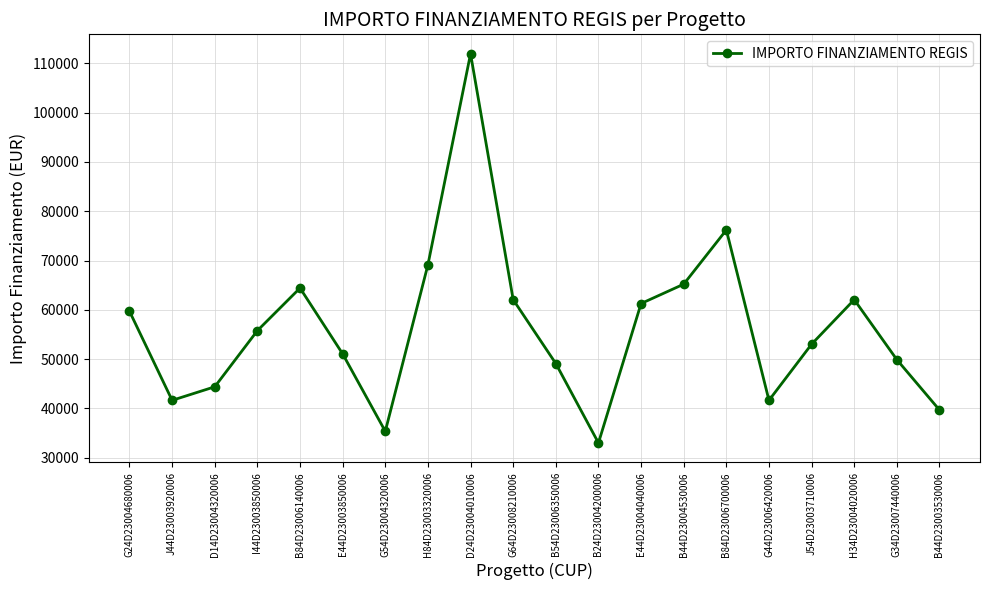

How many data points are above 55778?

10